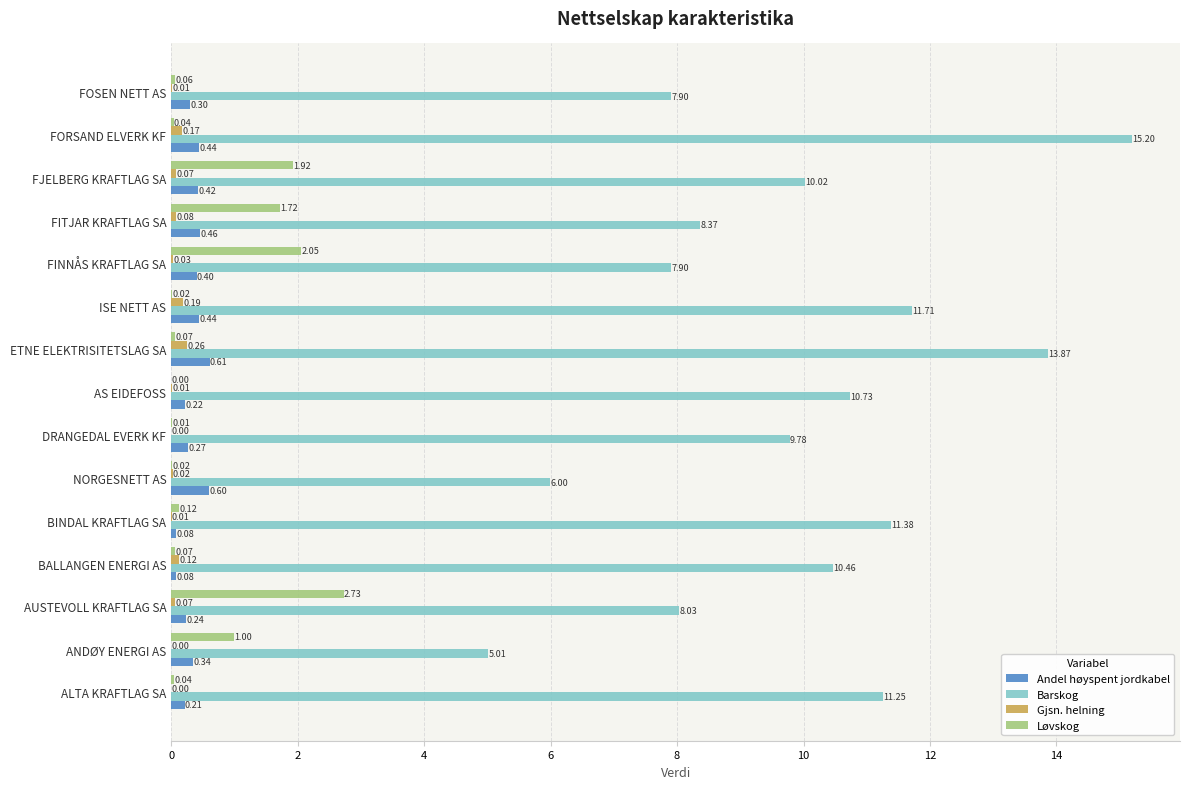

How many categories are shown in the chart?

15